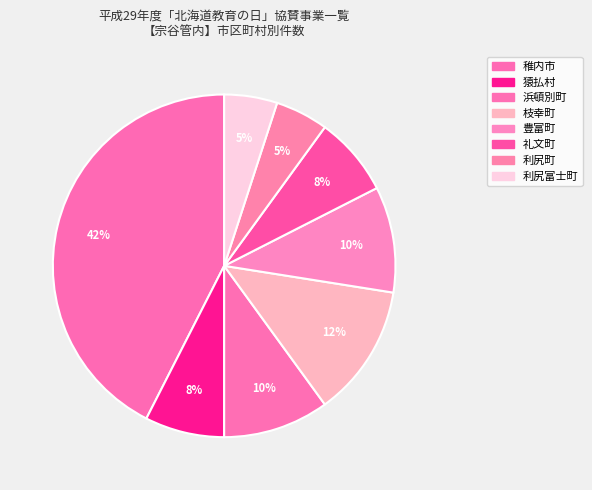

Rank the categories by value from highest to lowest.

稚内市, 枝幸町, 浜頓別町, 豊富町, 猿払村, 礼文町, 利尻町, 利尻富士町